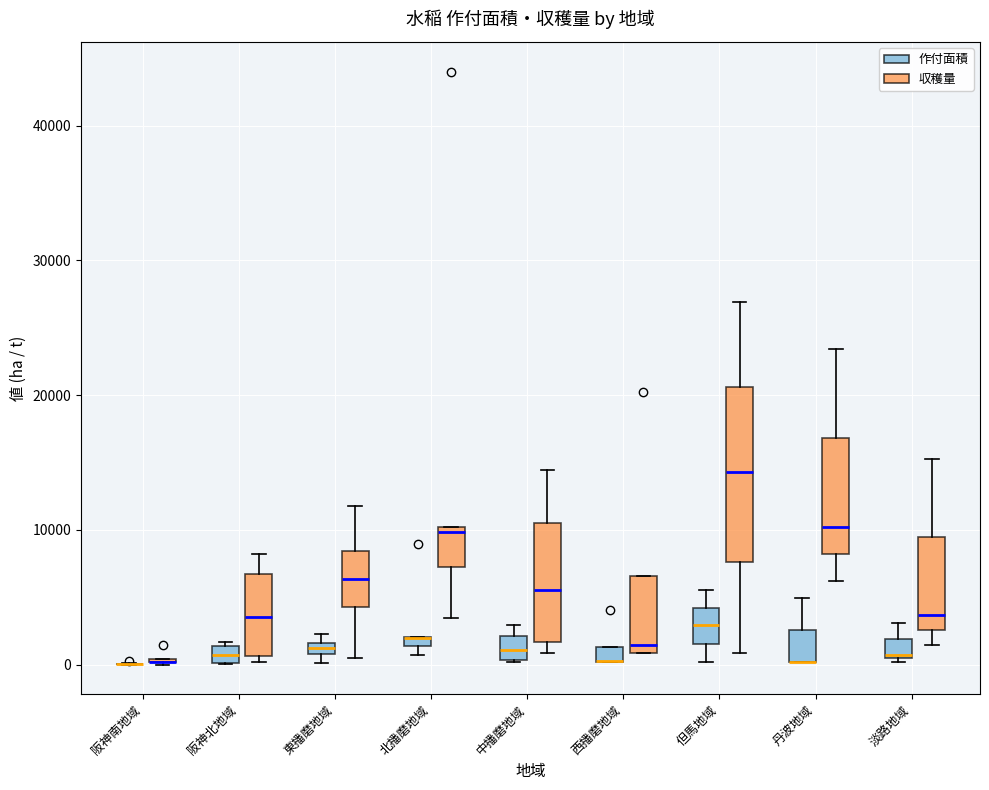

Where is the lower edge of the box for 北播磨地域 (作付面積) on the y-axis? The values are not printed on the chart, so give them approximately, as read against the axis.

1000